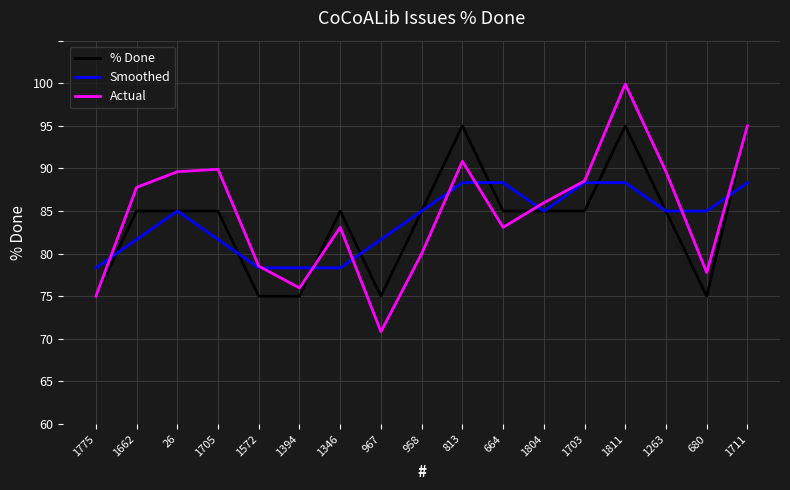

What is the total value across all series at 1703?

246.9